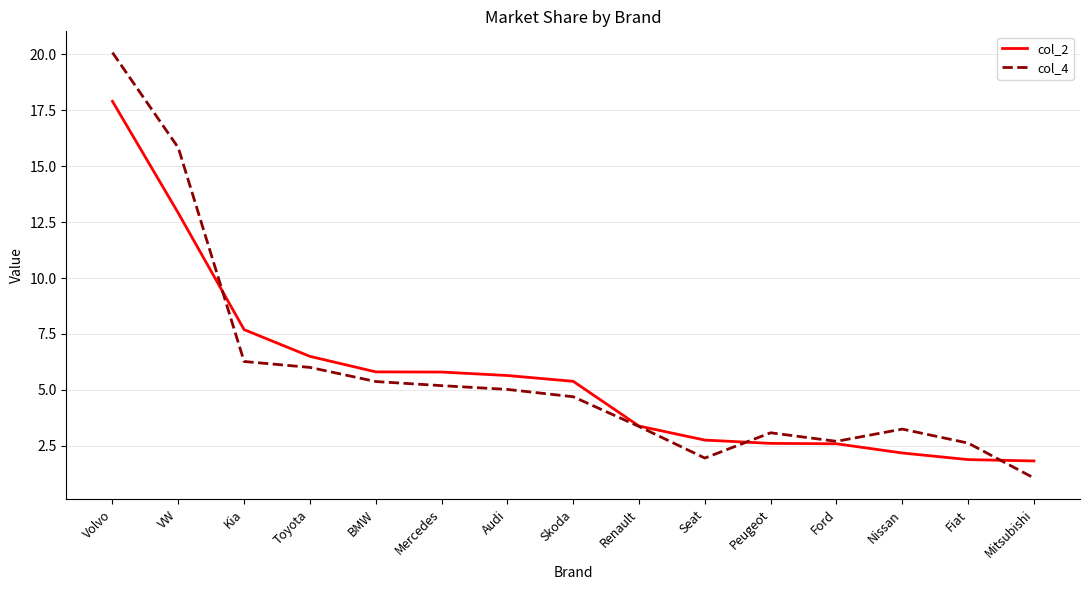

Rank the series at VW from lowest to highest value.

col_2, col_4